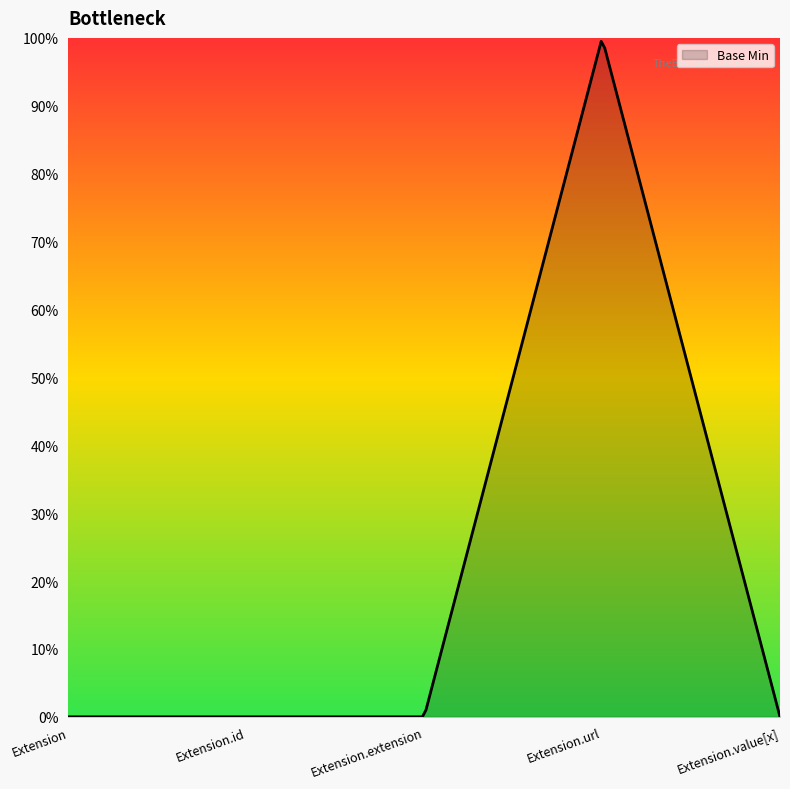

What is the label of the 1st point from the right?

Extension.value[x]